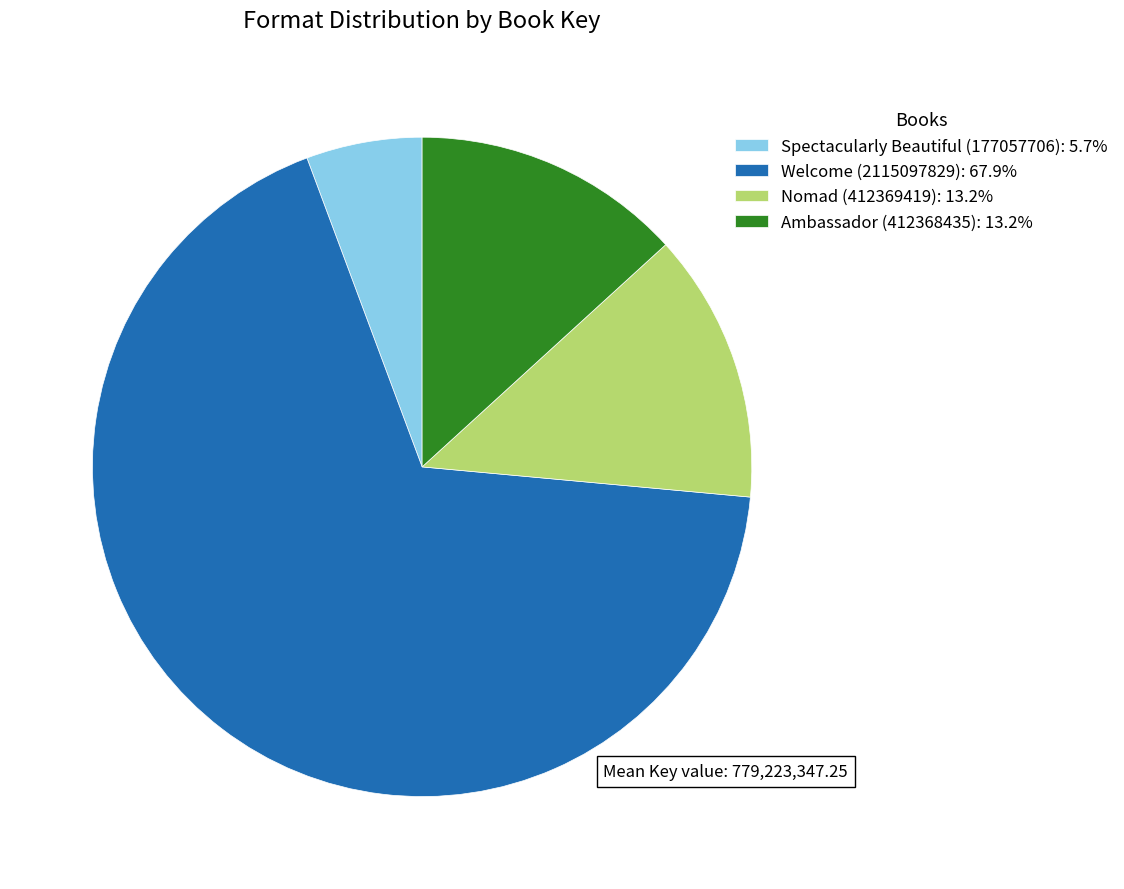

Approximately how many times larger is the value at Spectacularly Beautiful (177057706): 5.7% compared to Nomad (412369419): 13.2%?

0.4